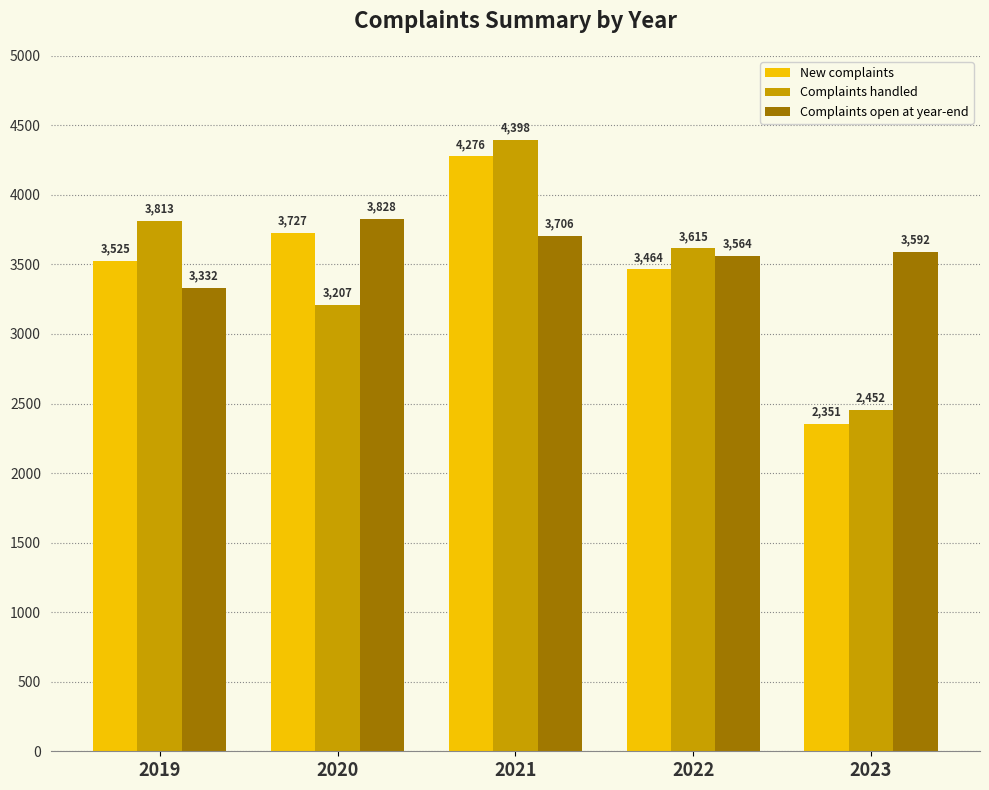

At 2020, list the series in order from smallest to largest.

Complaints handled, New complaints, Complaints open at year-end